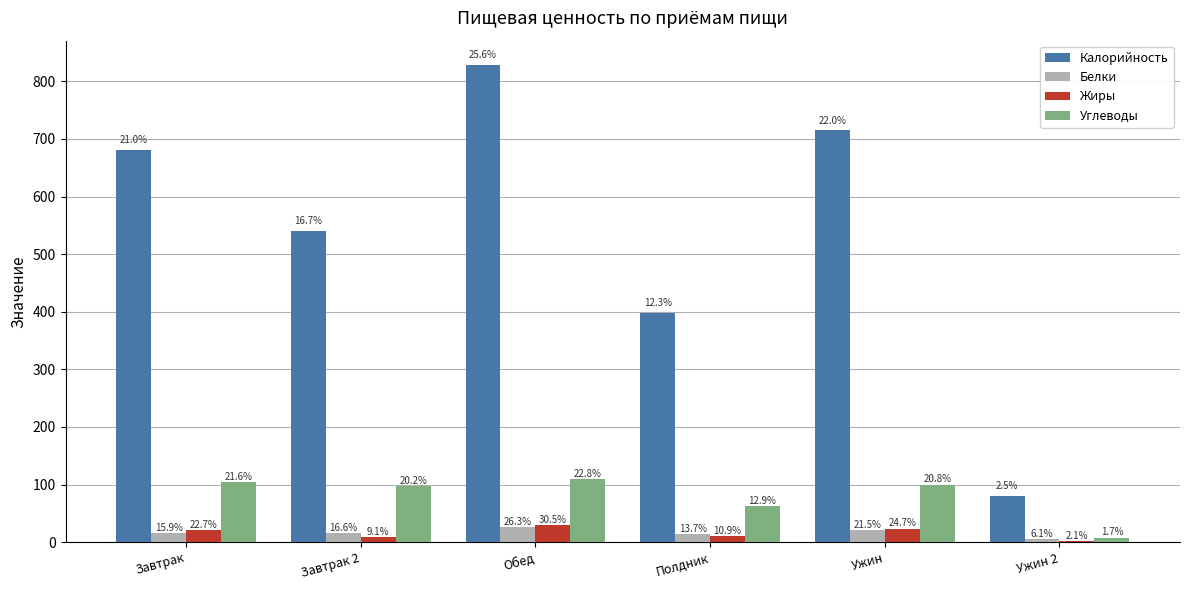

Does the chart contain stacked bars?

No